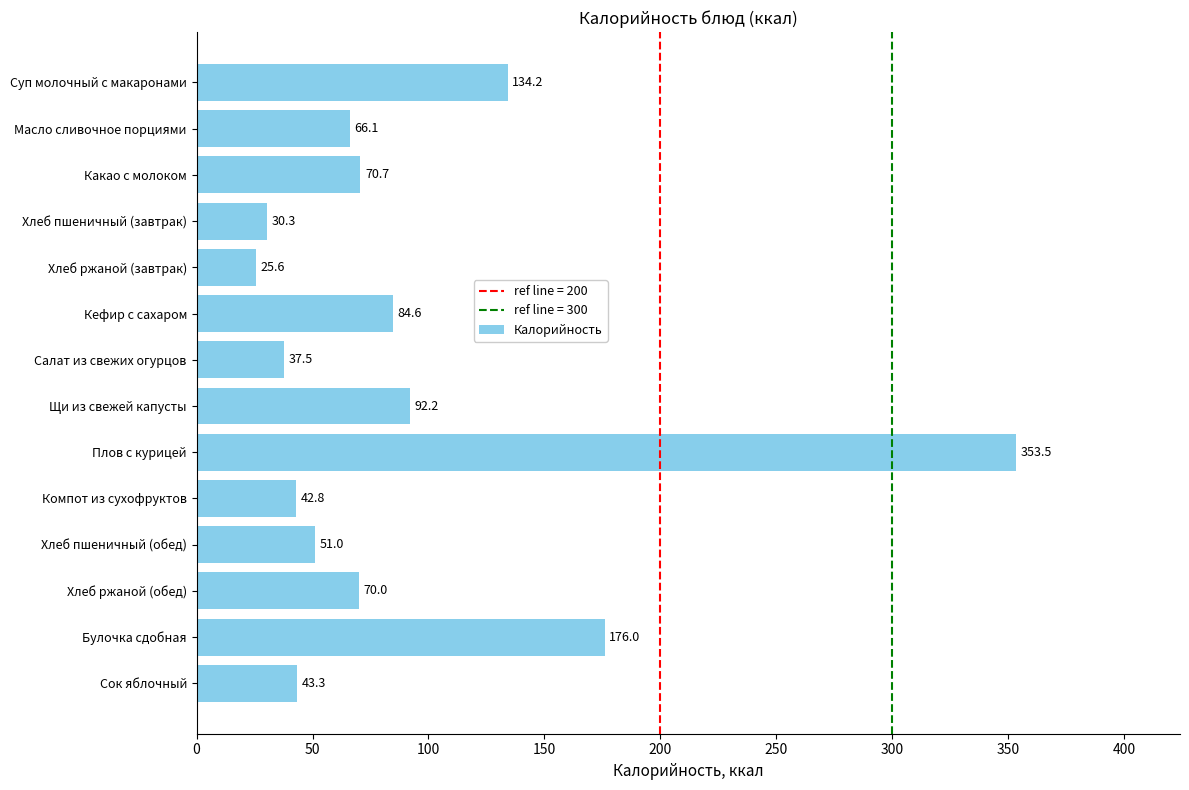

Where is the data nearest to the value 189?

Булочка сдобная